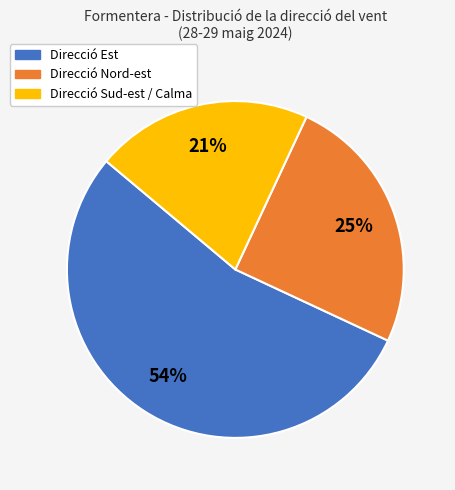

Which category has the smallest portion of the pie?

Direcció Sud-est / Calma